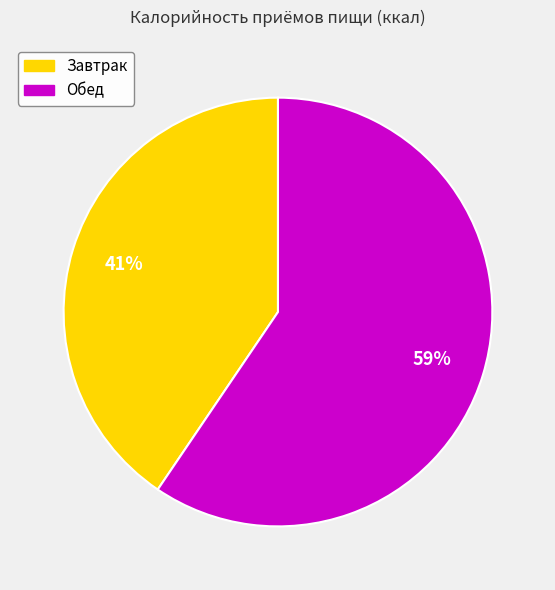

Combined, do Обед and Завтрак account for over 50%?

Yes